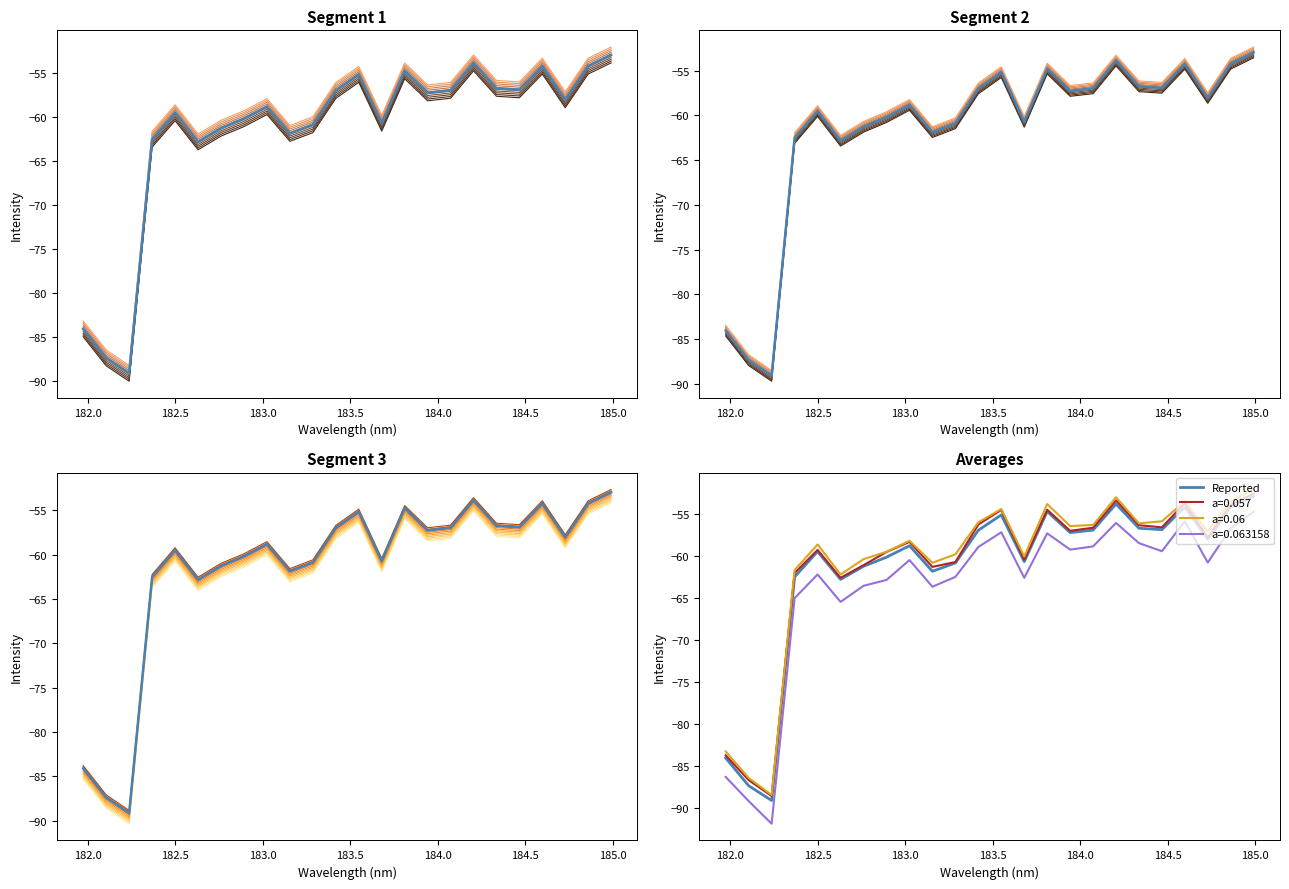

True or false: sim_0 and Reported intersect in this chart.

False